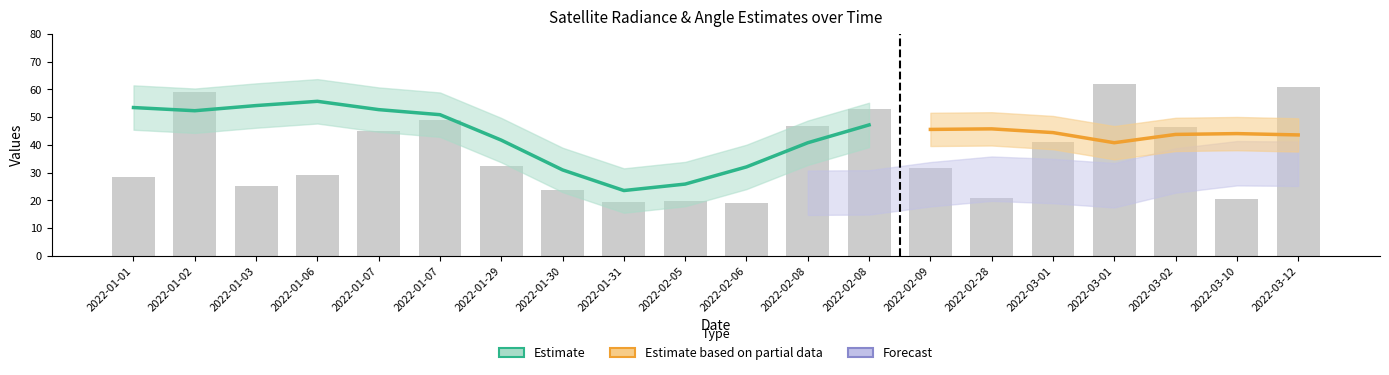

Are the bars horizontal?

No